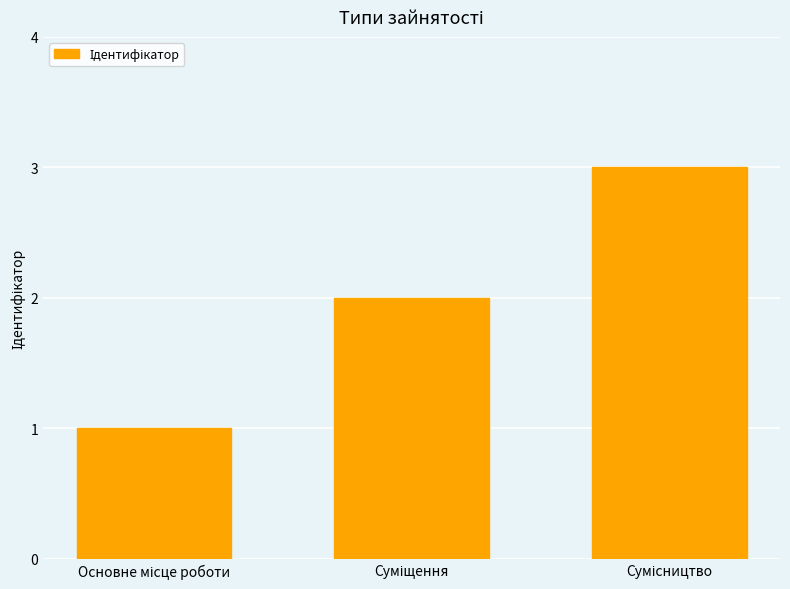

Are the bars grouped side by side (vs. stacked)?

No